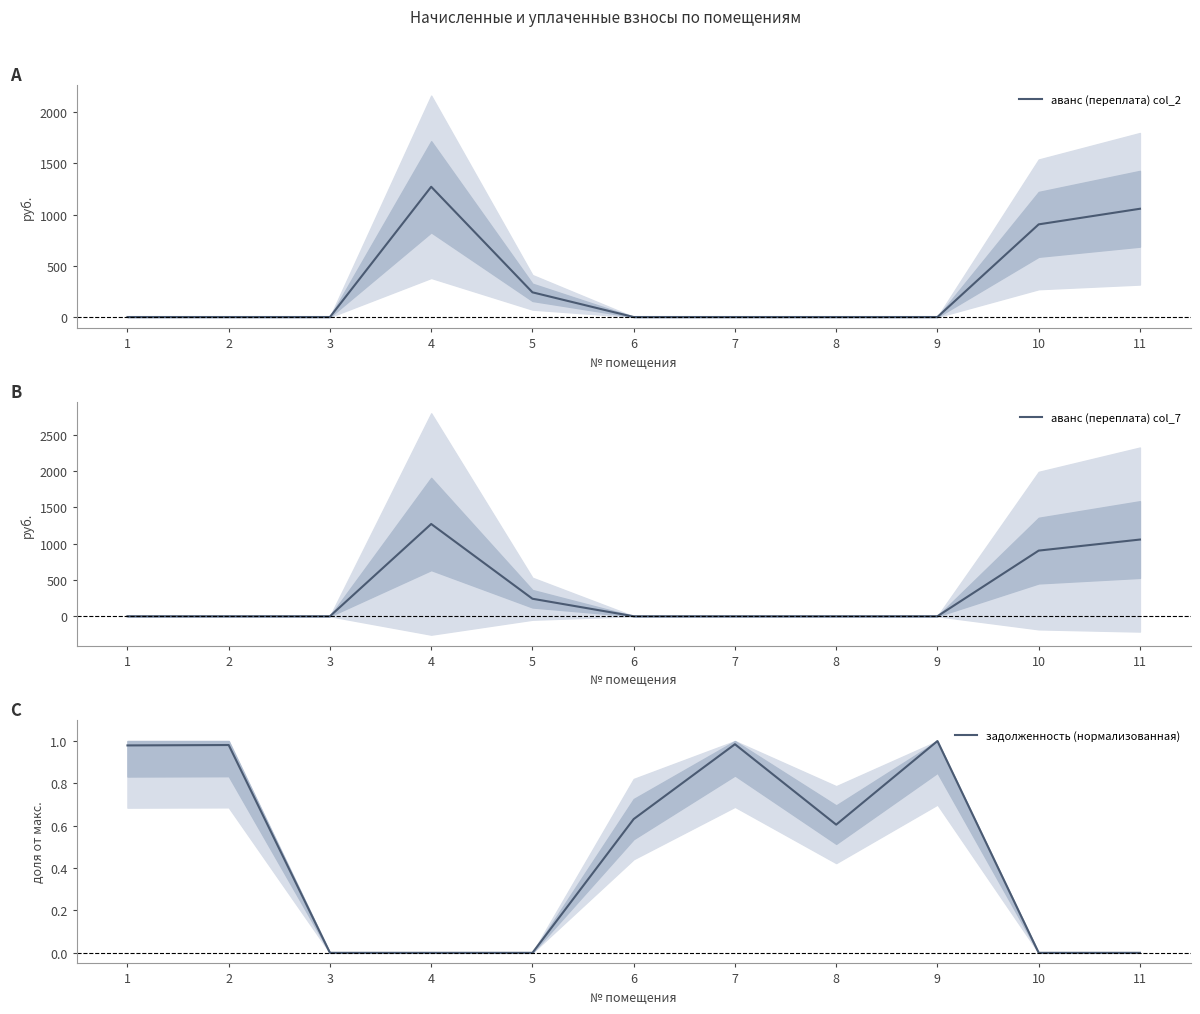

Which series changed the most between 6 and 11?

аванс (переплата) col_2